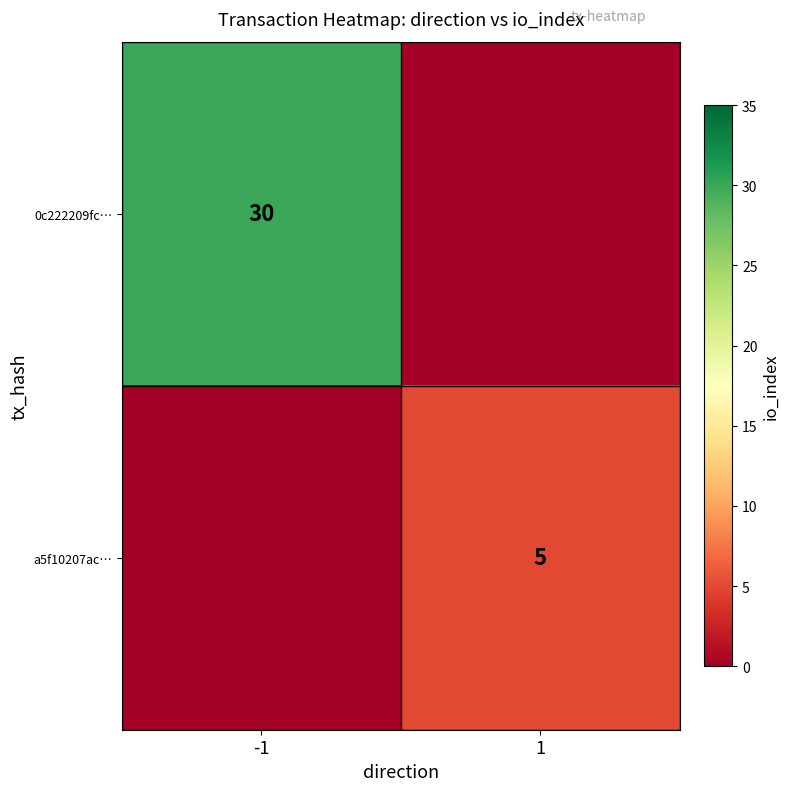

What is the difference between the highest and lowest values at 1?

5